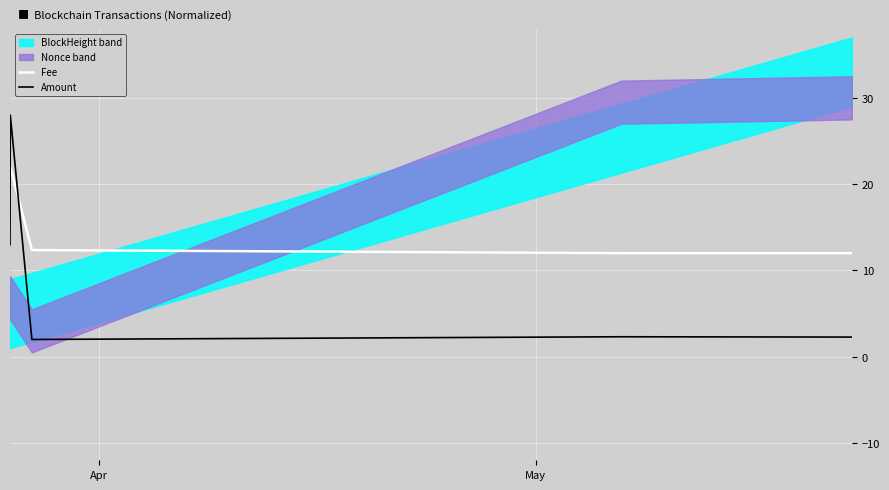

How many intersections are there between Amount and Fee?

2